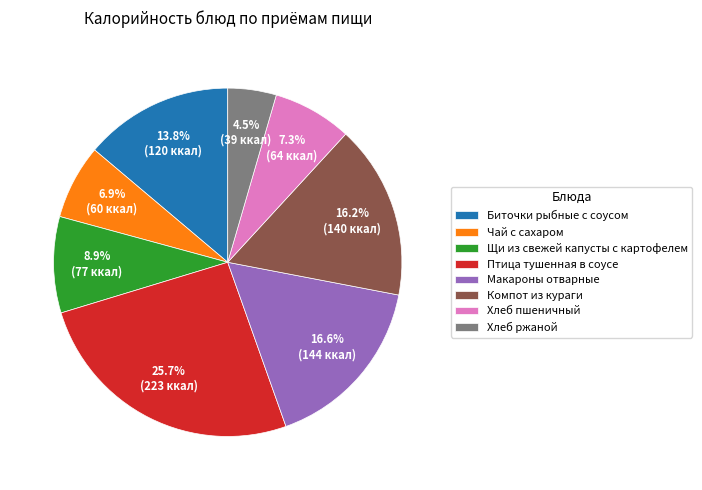

Which category has the biggest portion of the pie?

Птица тушенная в соусе